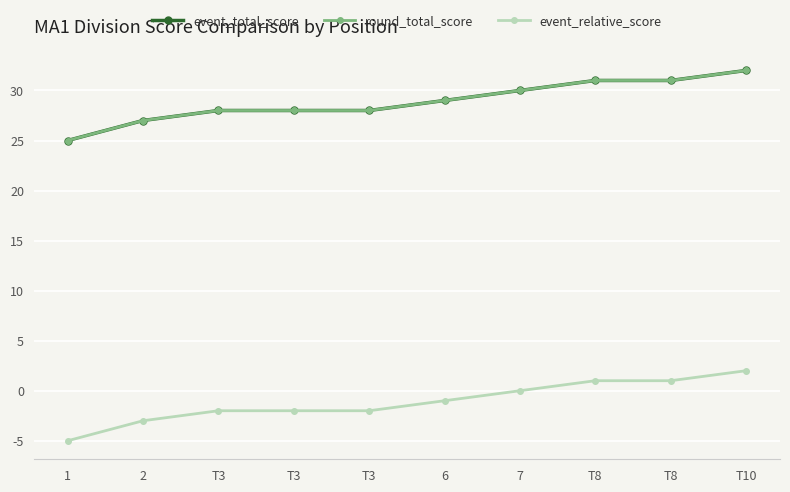

Is this an area chart (filled region under the line)?

No